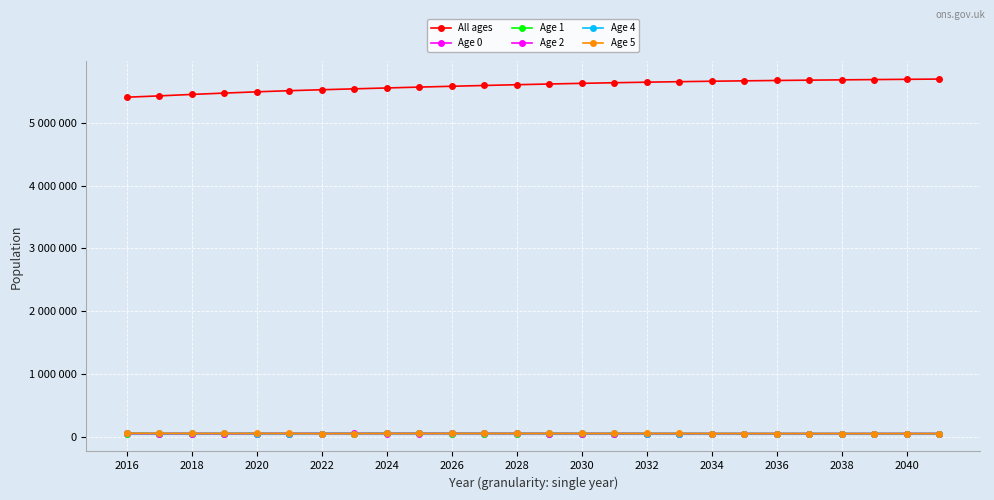

What is the sum of all Age 5 values?

1488962